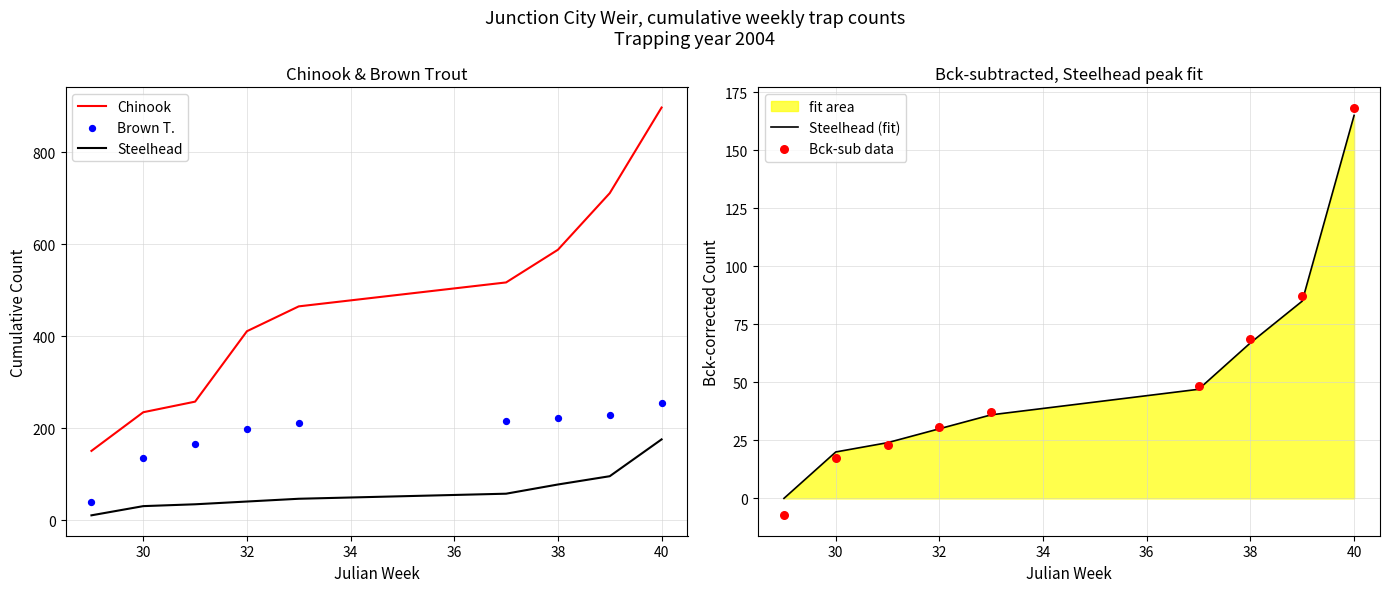

At how many categories does at least one series exceed 659?

2